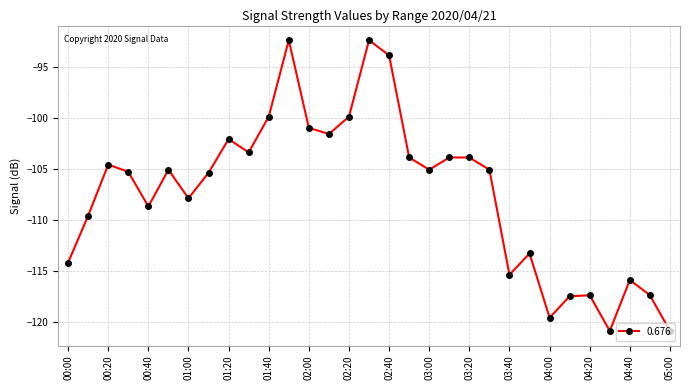

How many interior local valleys (lower than both neighbors) does the data have?

8